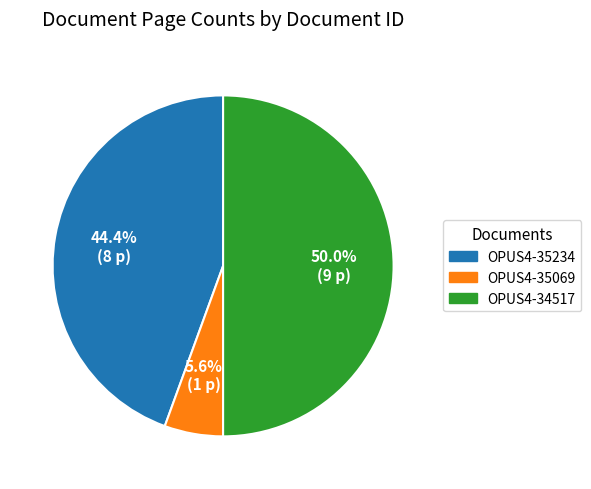

Which category has the biggest portion of the pie?

OPUS4-34517